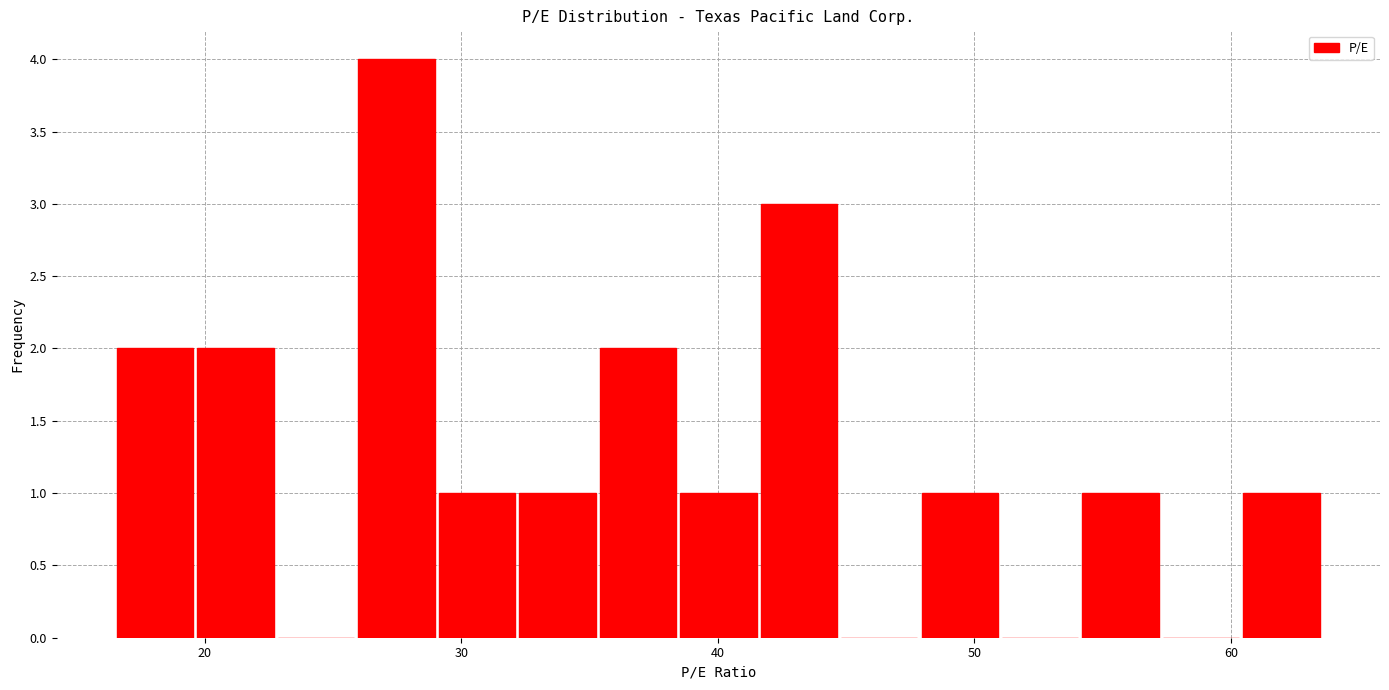

Read against the x-axis, roughly where is the centre of the tallest bar?

27